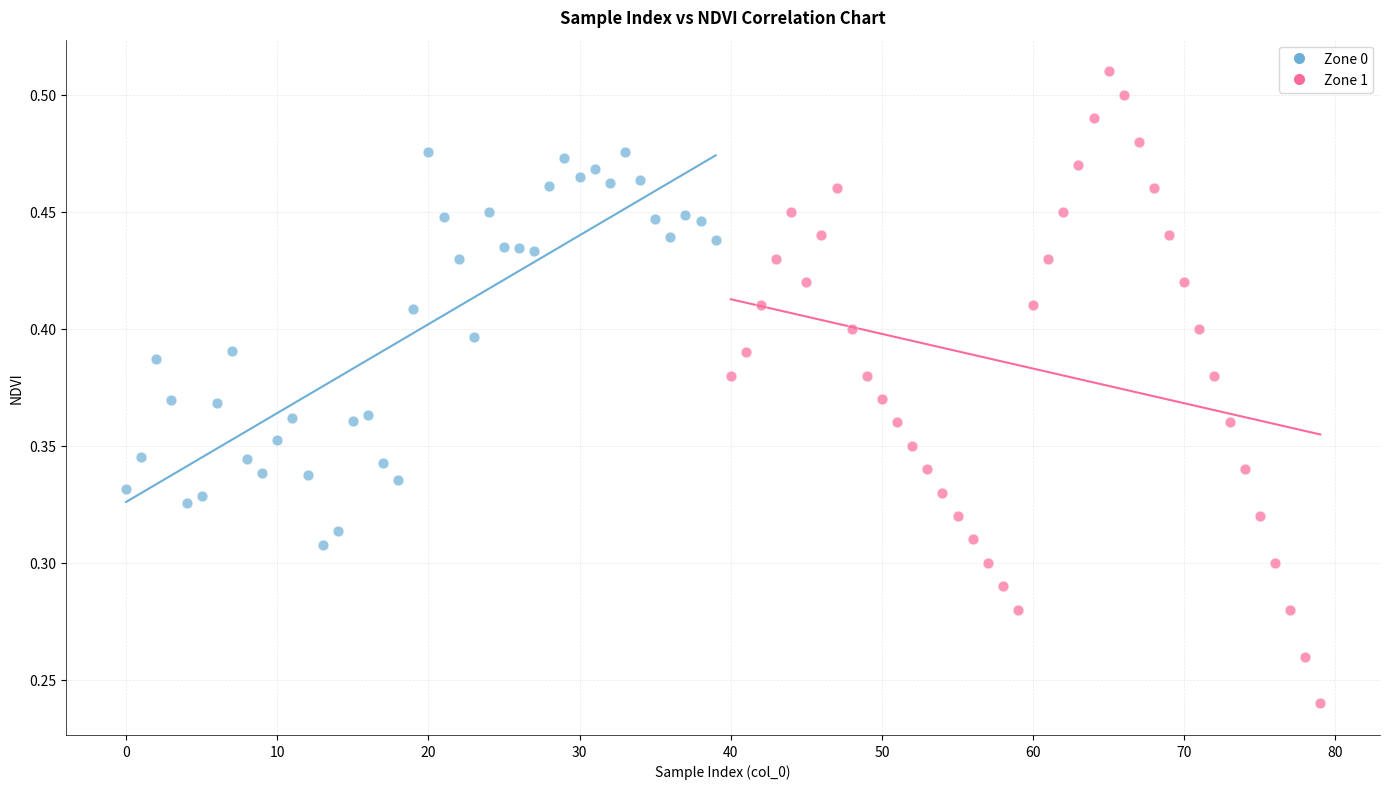

Which series reaches the minimum Y coordinate?

Zone 1